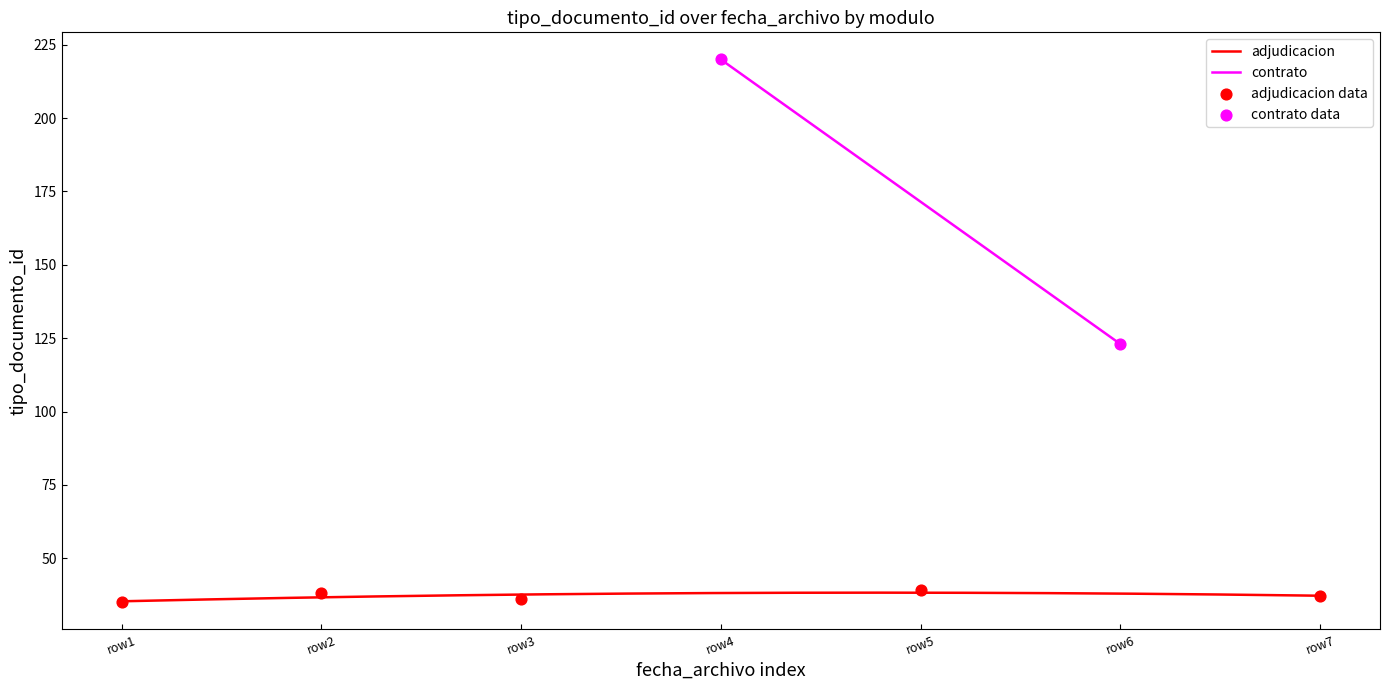

What is the minimum value for adjudicacion?

35.3